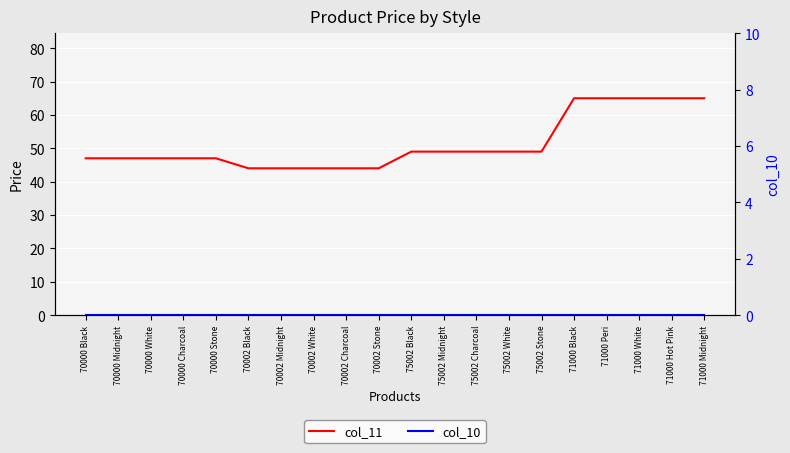

What is the total value across all series at 70002 Stone?

44